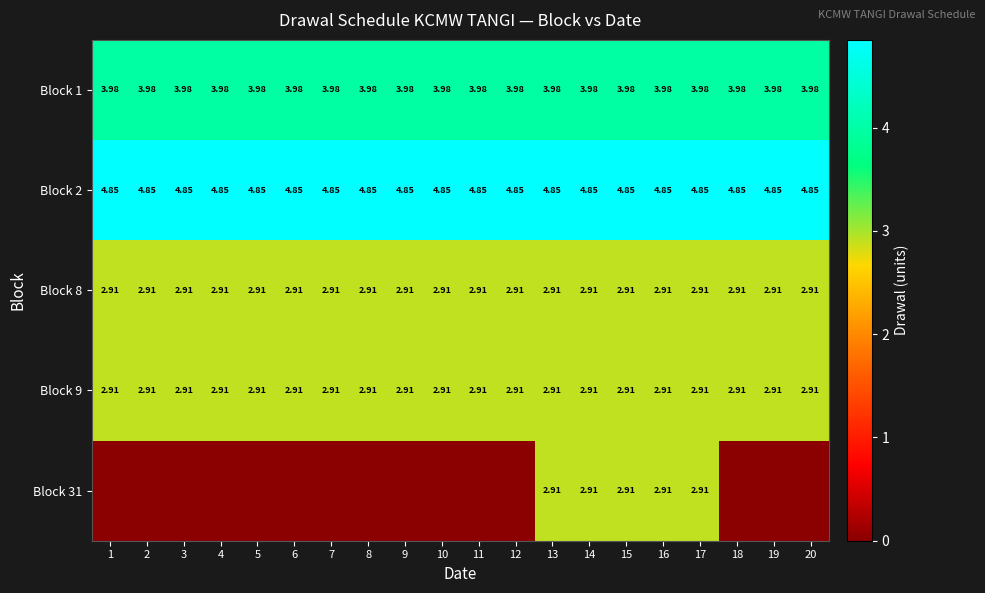

How many distinct data groups are displayed?

5